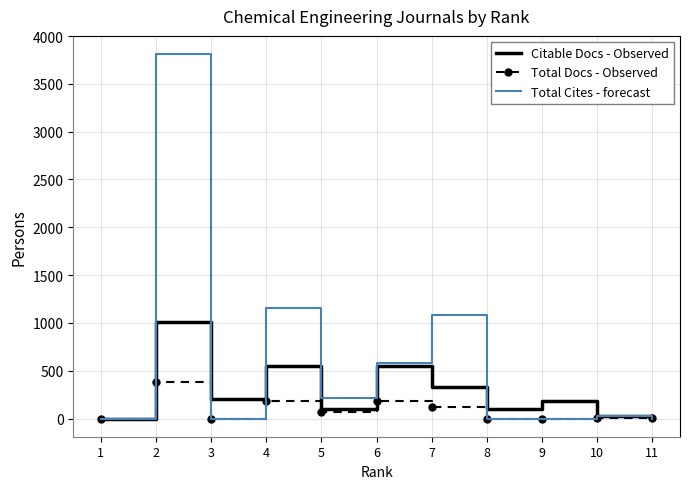

Which series has the widest spread of values?

Total Cites - forecast